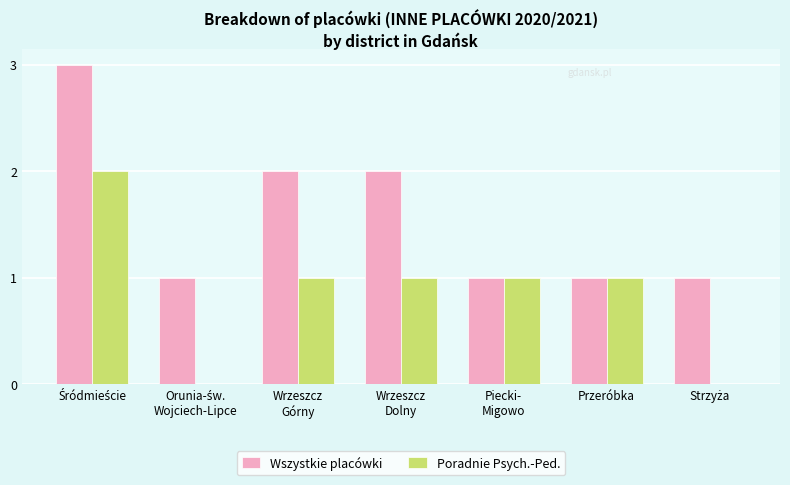

How many groups of bars are there?

7